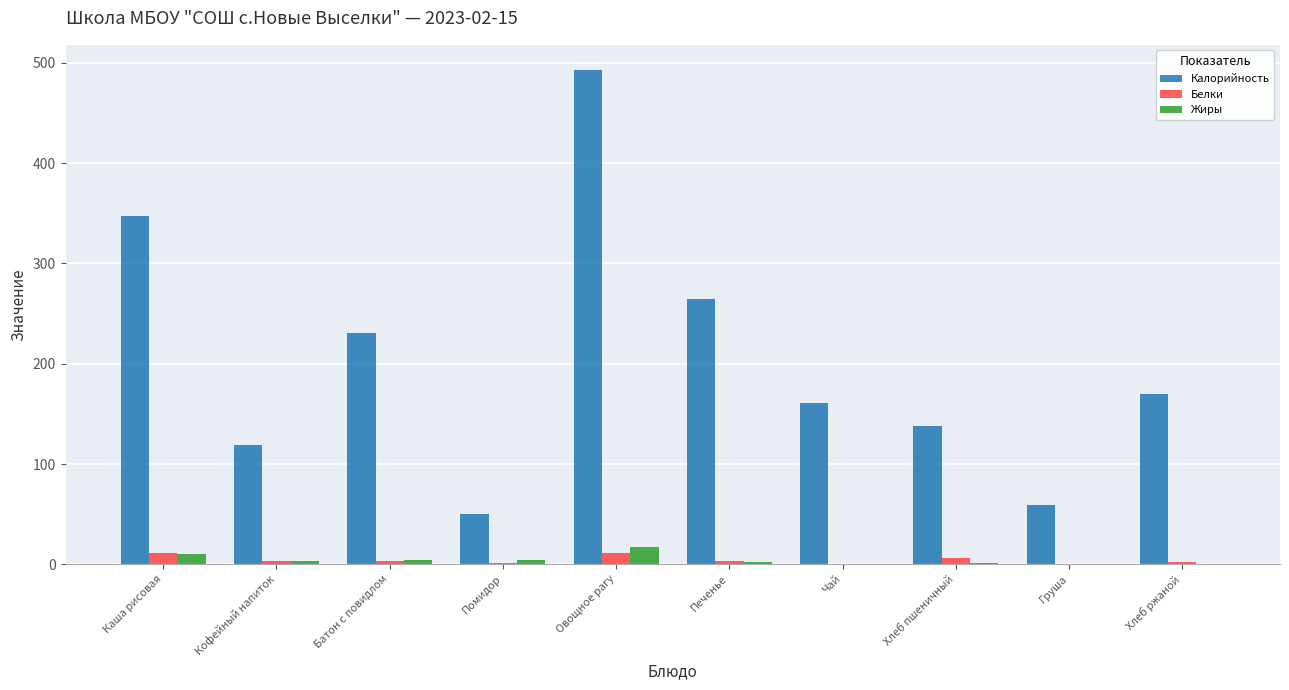

The Калорийность series shows 160.7 at Чай. True or false?

True